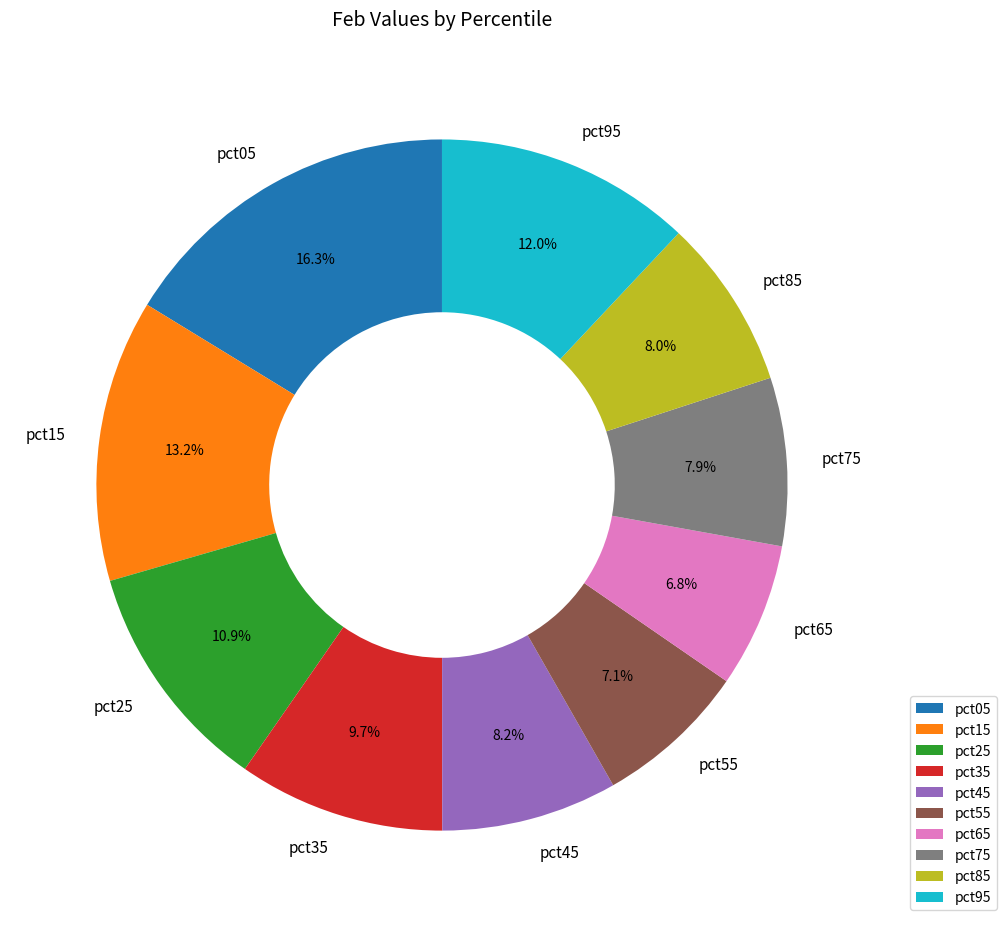

What portion of the pie excludes pct25?

89.1%